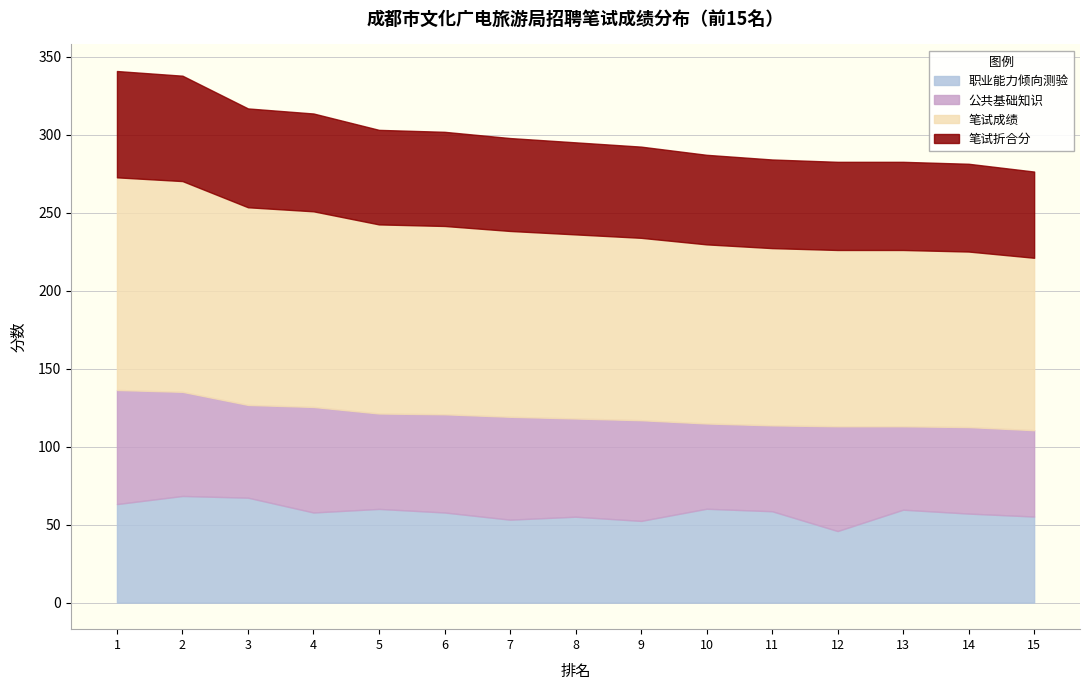

What is the minimum value for 职业能力倾向测验?

45.9